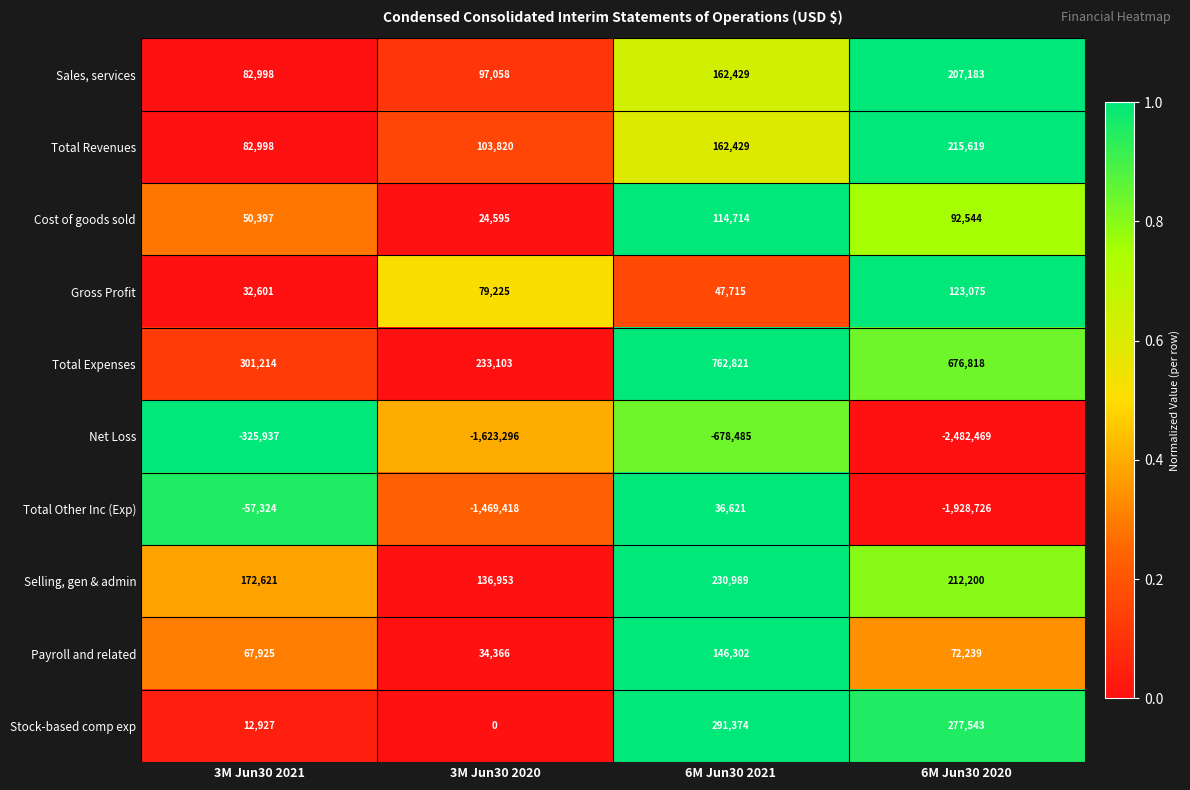

What is the approximate value of Total Expenses at 6M Jun30 2021?

762821